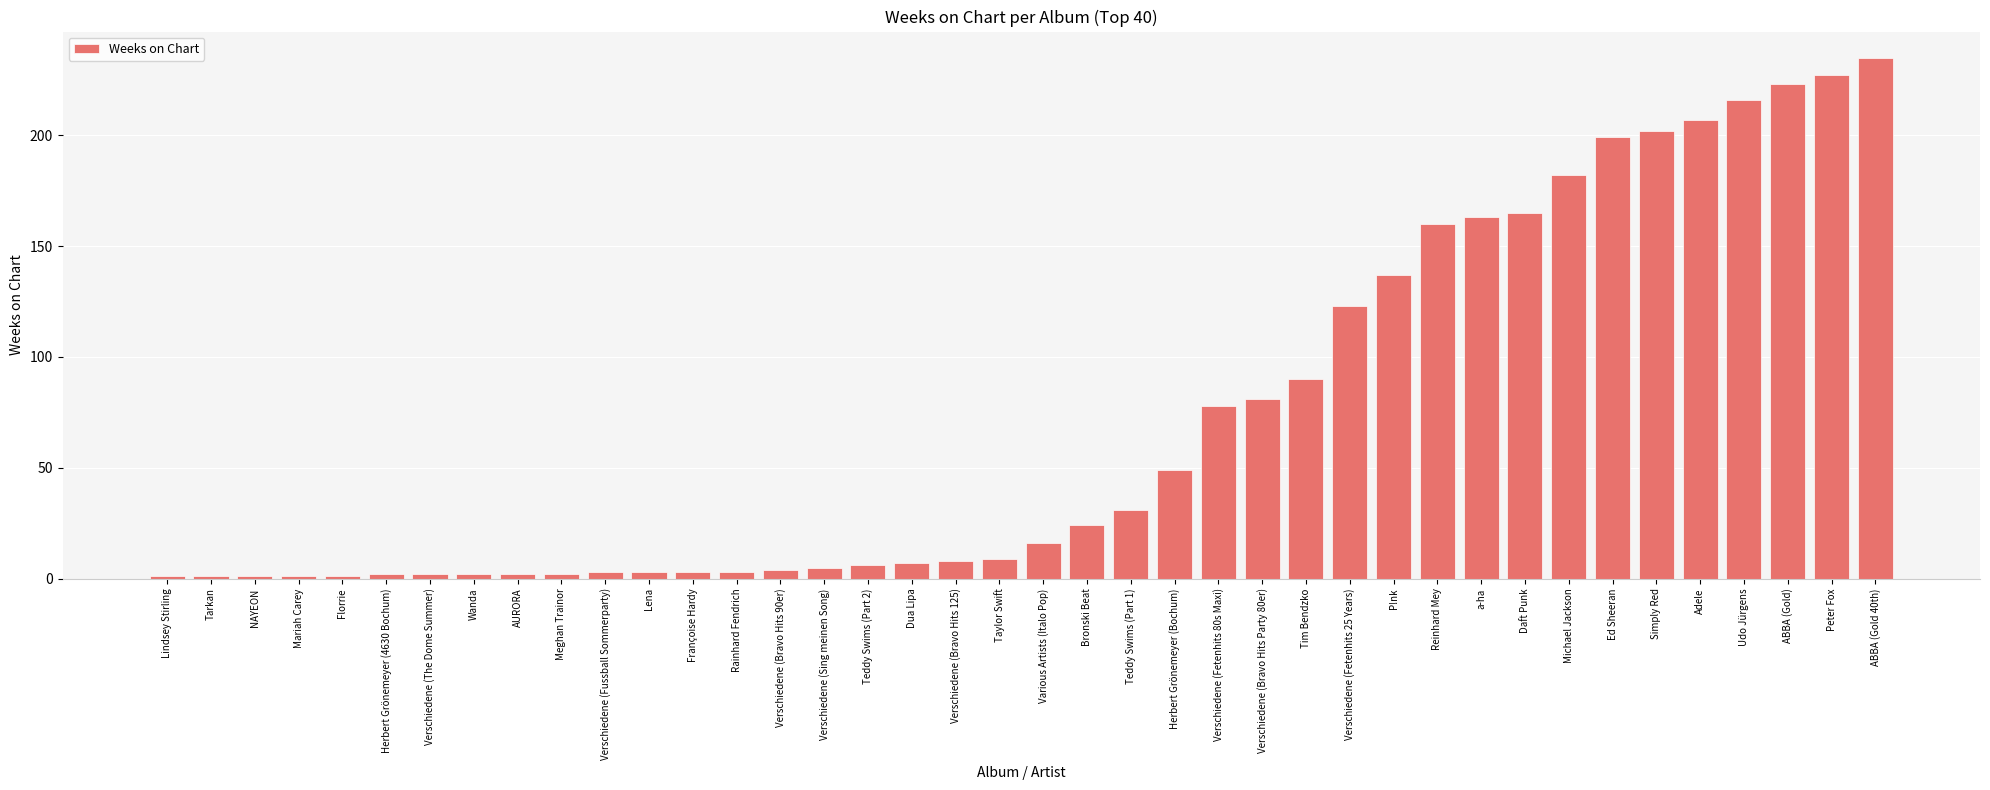

What is the value of the 28th bar from the left?

123